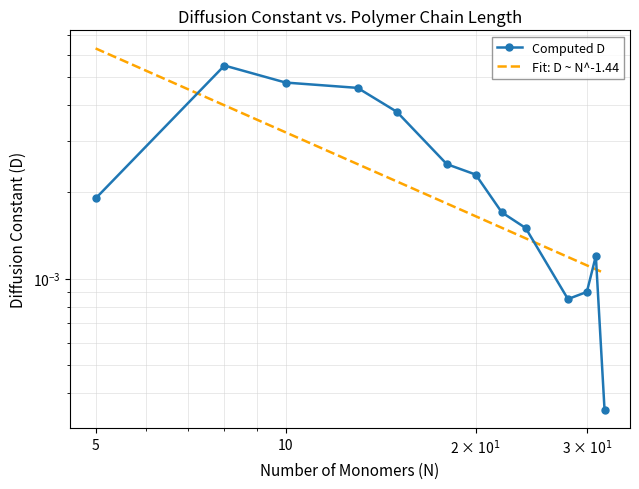

List the labels in order of value, largest first.

8, 10, 13, 15, 18, 20, 5, 22, 24, 31, 30, 28, 32